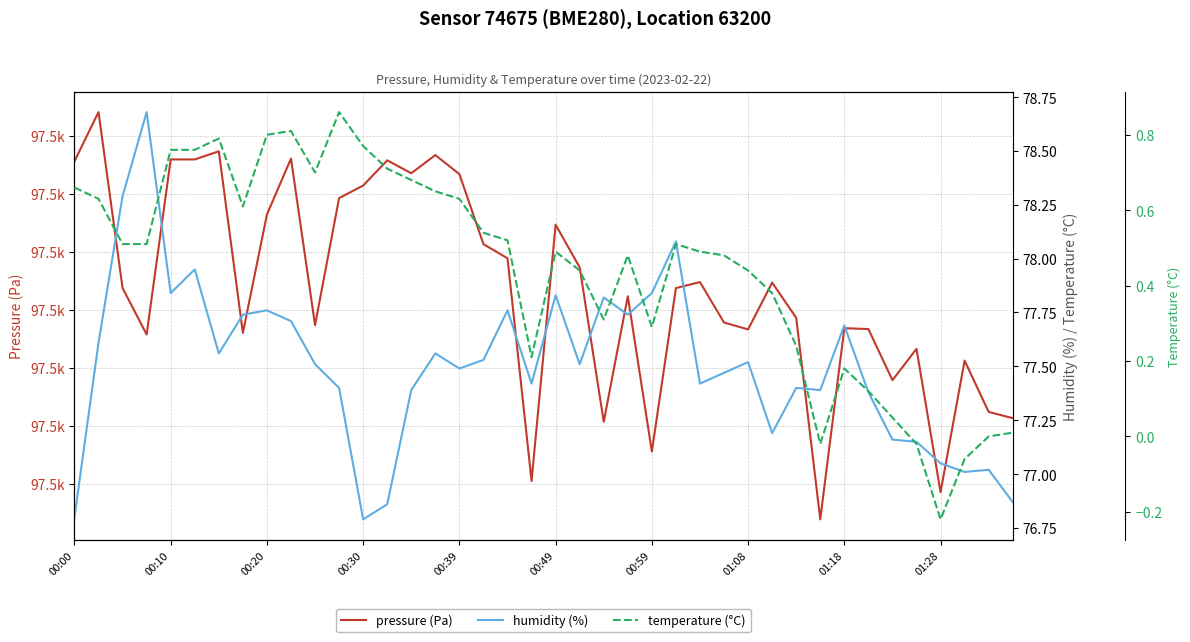

What is the value of the pressure (Pa) point at the 29th from the left?

97486.6